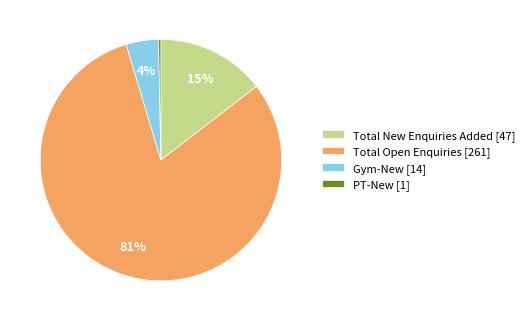

To the nearest percent, what is the average slice percentage?

25%